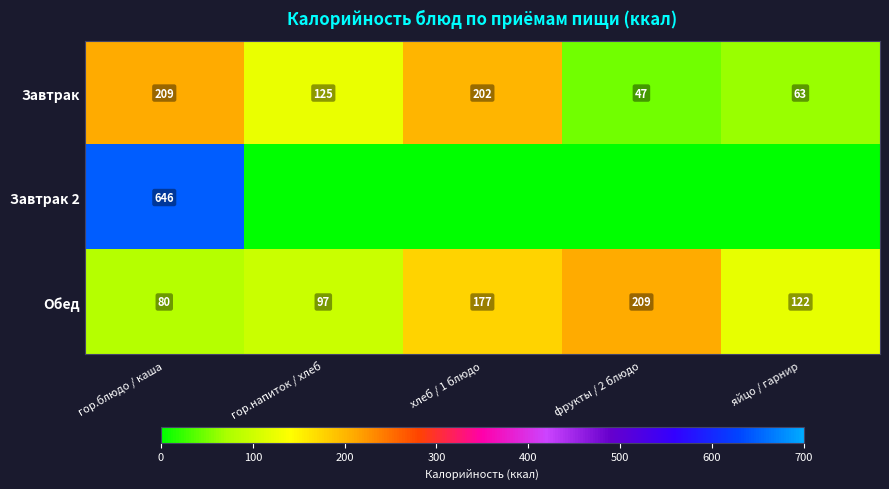

At which label does Завтрак first exceed 125?

гор.блюдо / каша